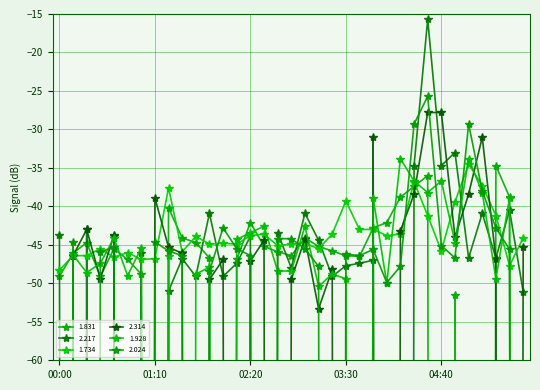

Rank the series at 04:30 from highest to lowest value.

2.217, 2.024, 2.314, 1.831, 1.928, 1.734